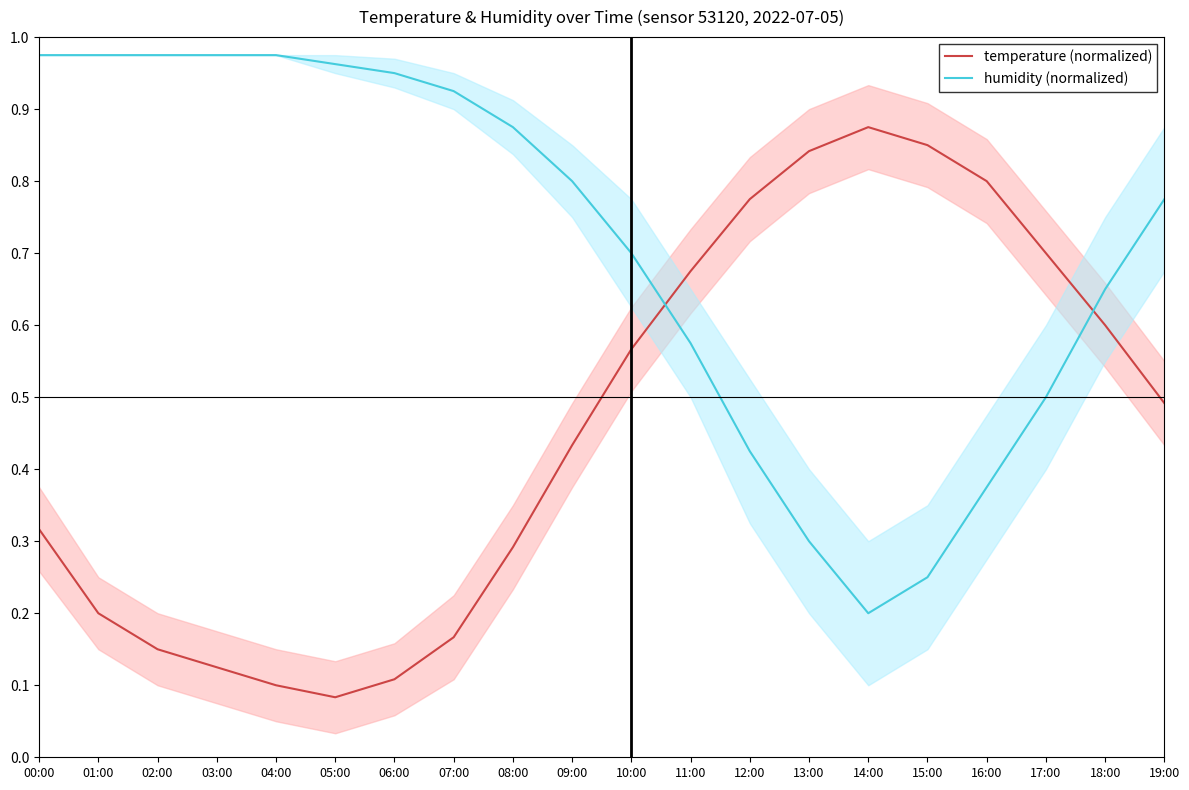

Which series changed the most between 00:00 and 13:00?

humidity (normalized)